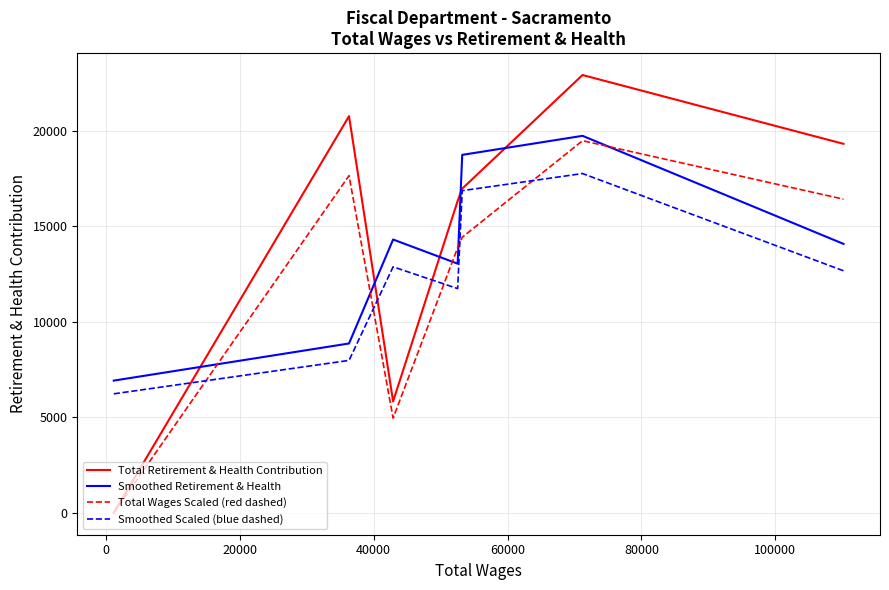

What is the greatest value displayed?

22929.0